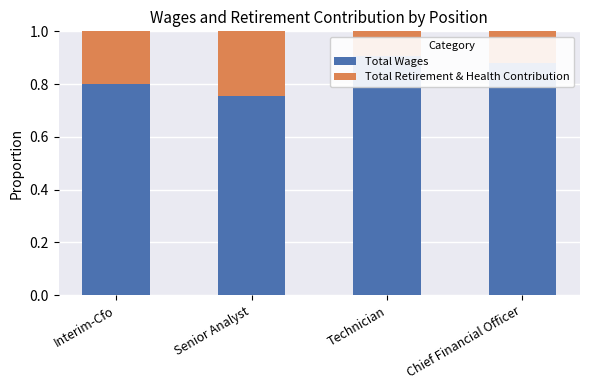

At how many categories does at least one series exceed 0?

4